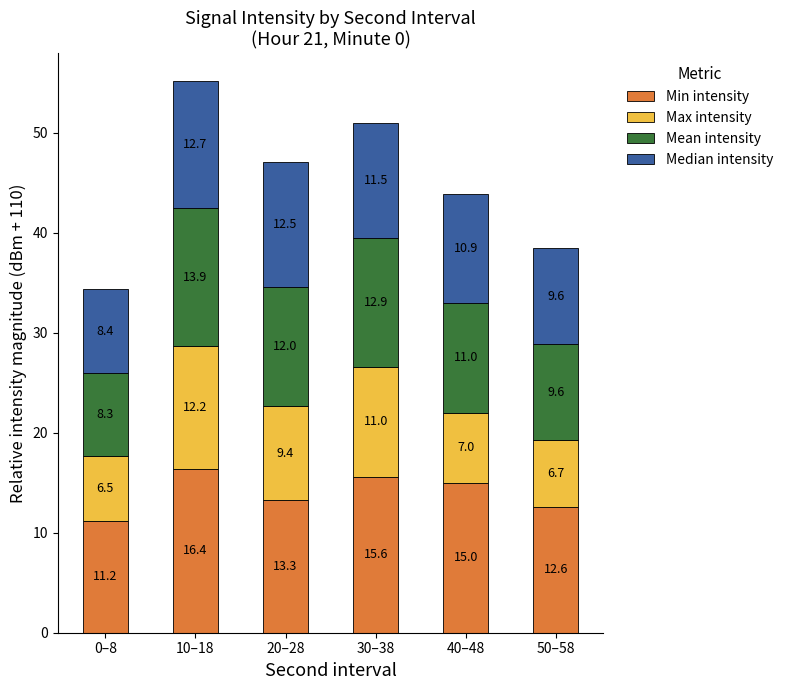

True or false: Min intensity has a value of 15.0 at 40–48.

True